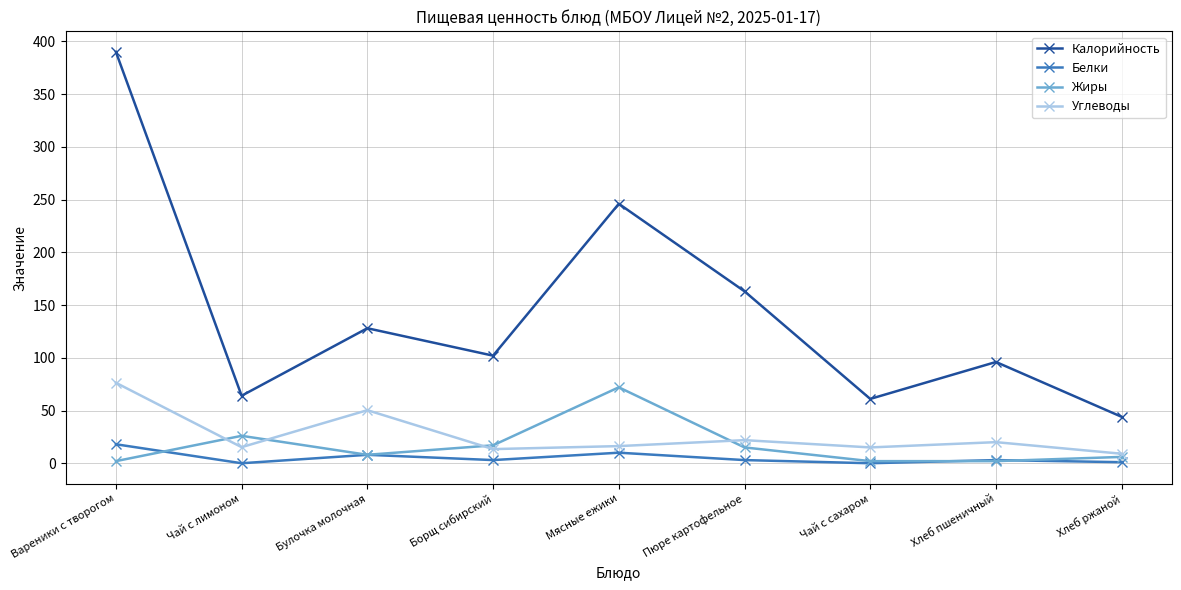

What position from the right is Вареники с творогом?

9